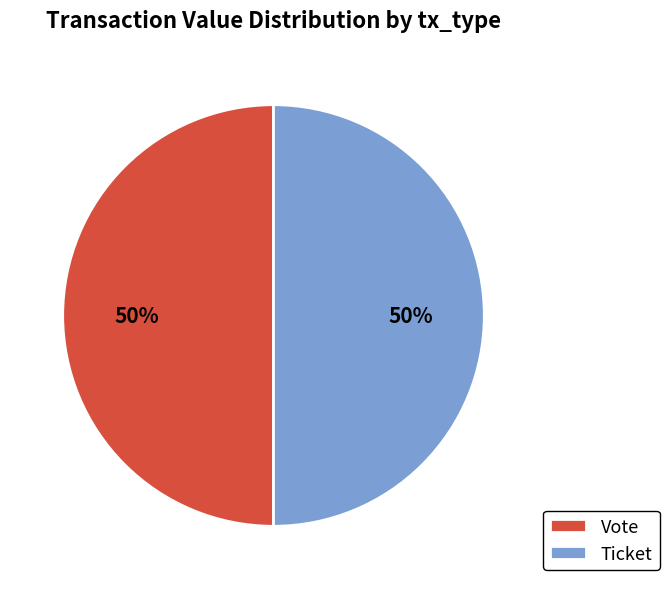

What is the ratio of the value at Ticket to the value at Vote?

1.0